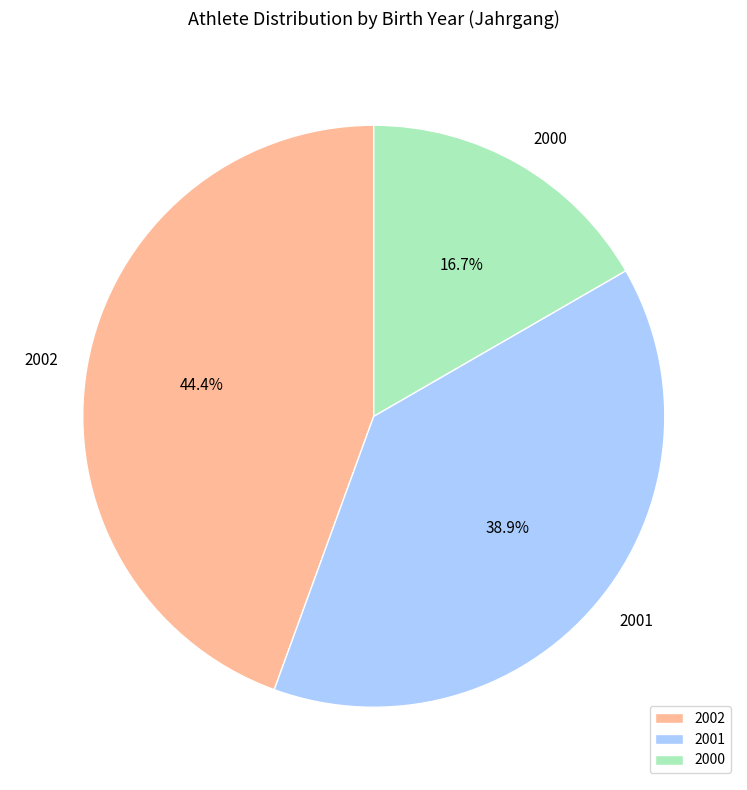

Does 2001 represent more than half of the total?

No